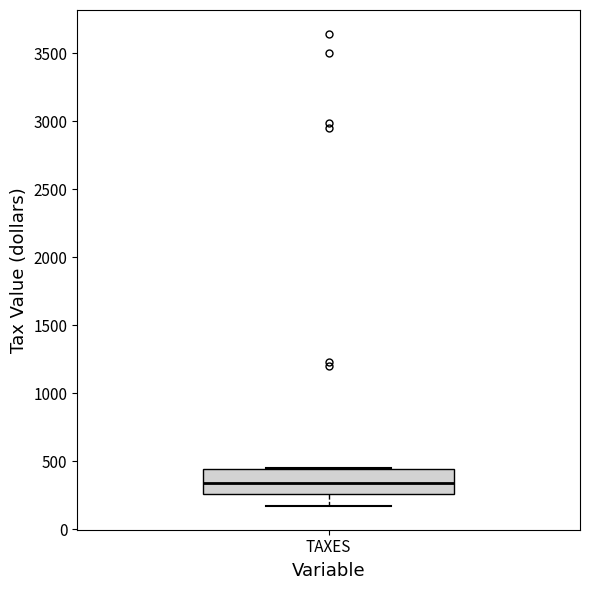

Where is the lower edge of the box for TAXES on the y-axis? The values are not printed on the chart, so give them approximately, as read against the axis.

250